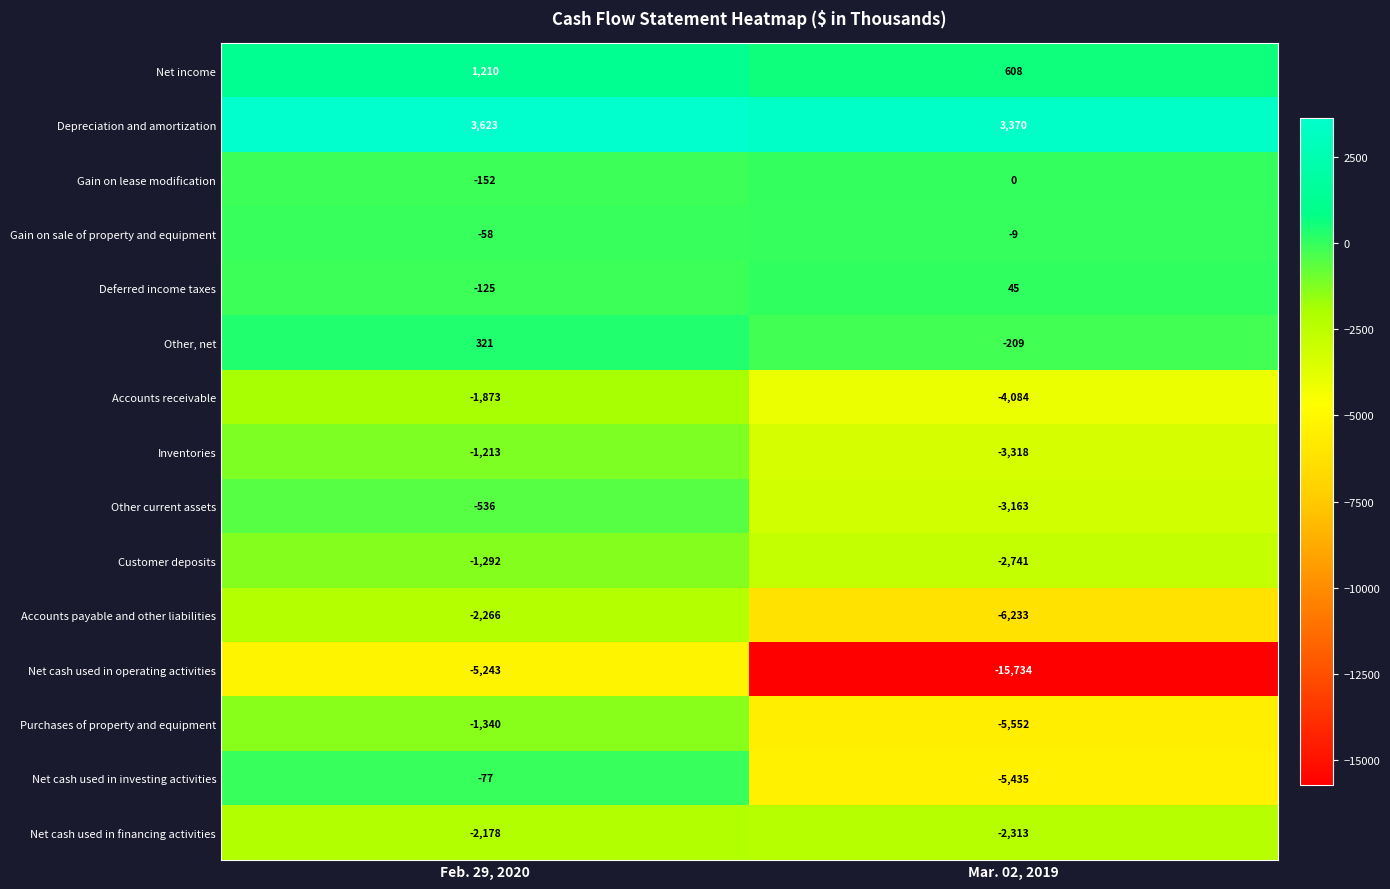

Which category has the highest value in the Accounts payable and other liabilities series?

Feb. 29, 2020